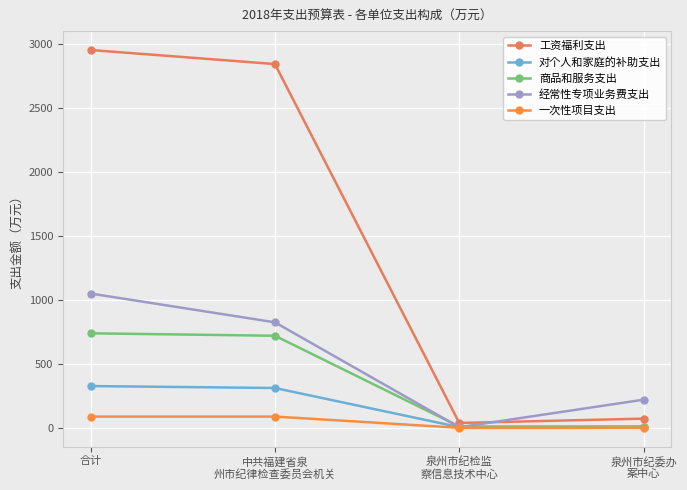

At 合计, list the series in order from smallest to largest.

一次性项目支出, 对个人和家庭的补助支出, 商品和服务支出, 经常性专项业务费支出, 工资福利支出